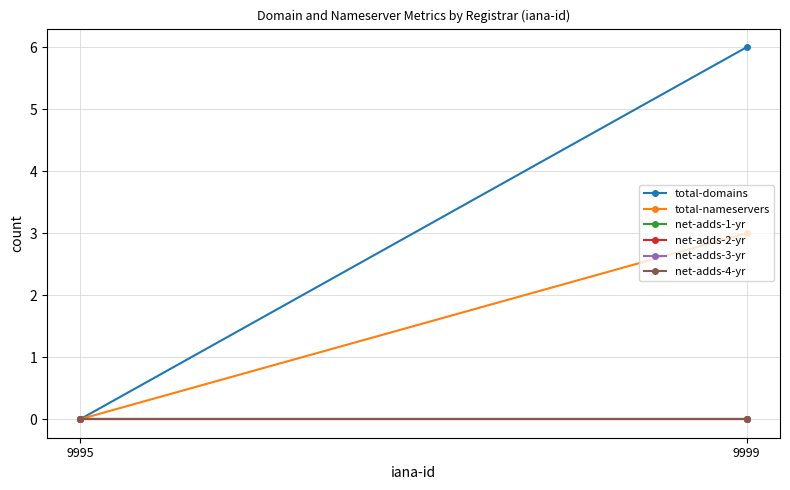

List the labels in order of total-nameservers value, smallest first.

9995, 9999